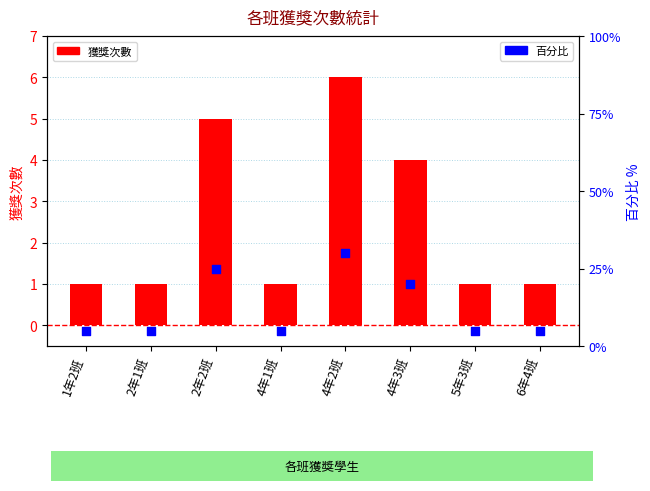

What are all the series names shown in the legend?

獲獎次數, 百分比